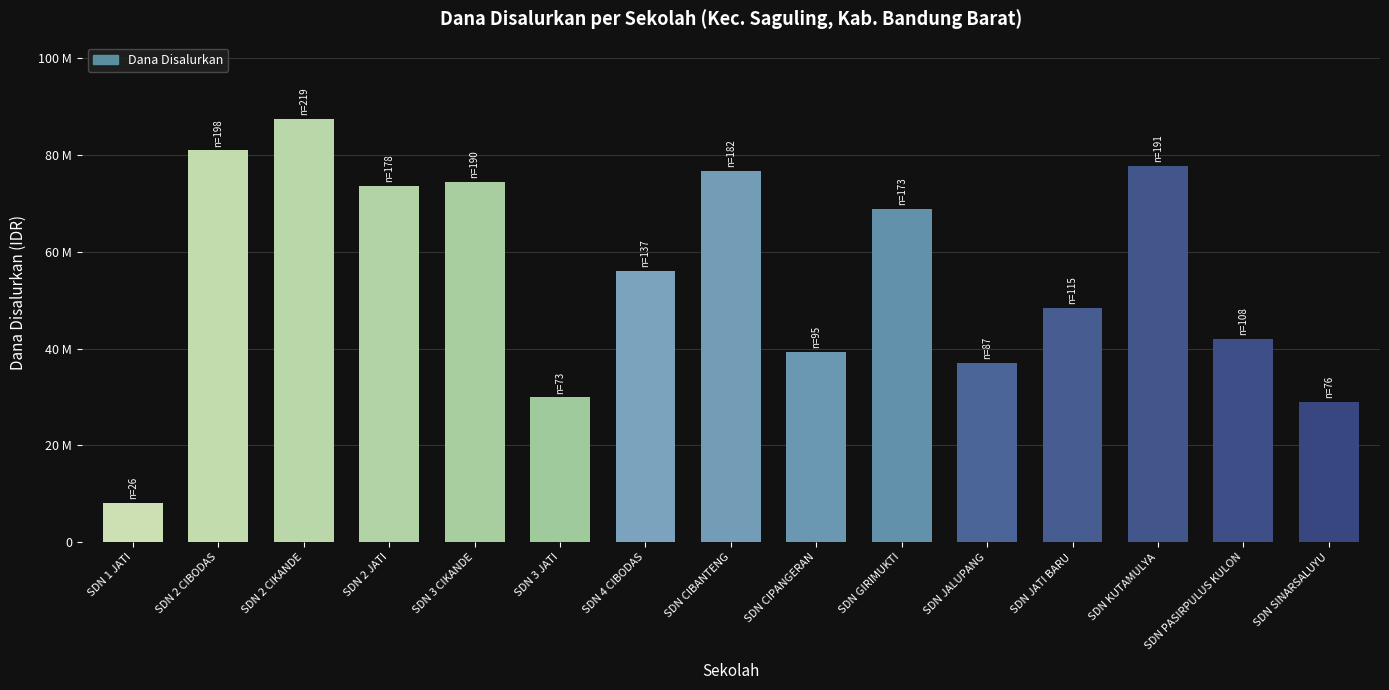

What is the sum of all values?

830025000